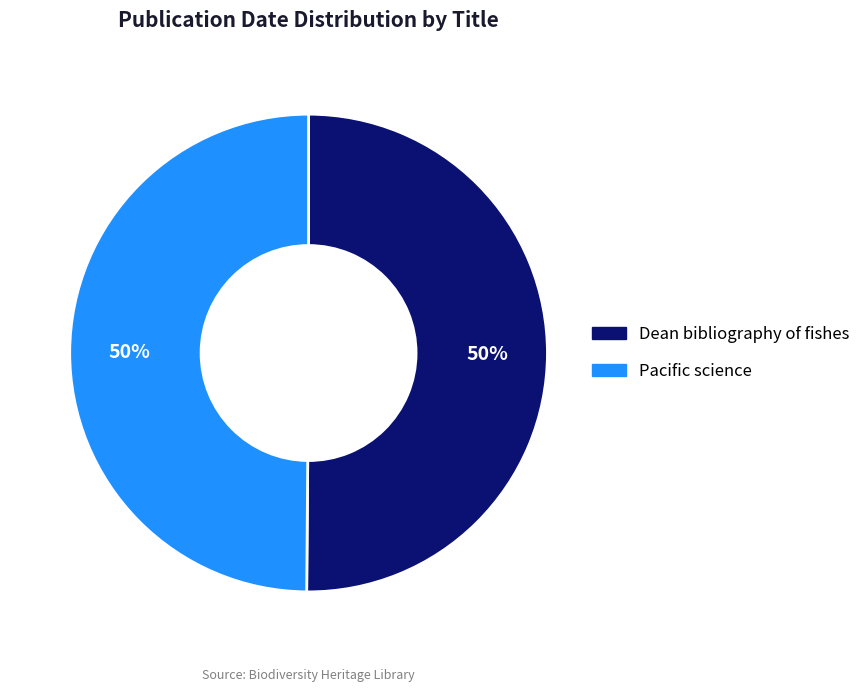

What is the ratio of the value at Pacific science to the value at Dean bibliography of fishes?

1.0